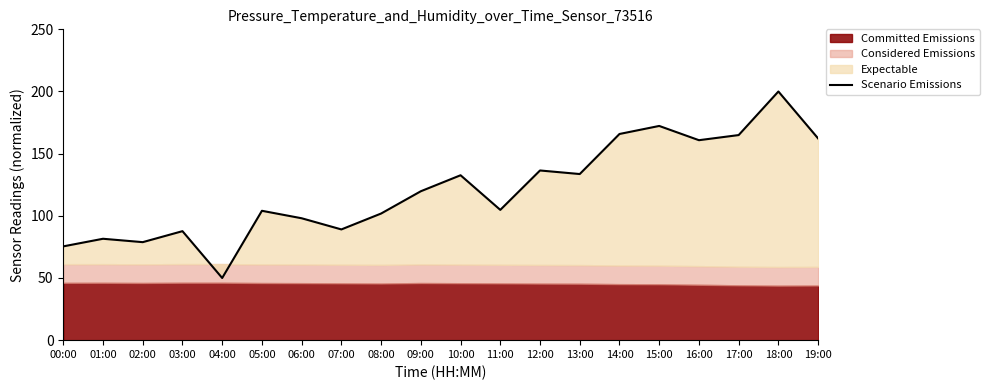

List the labels in order of value, smallest first.

04:00, 00:00, 02:00, 01:00, 03:00, 07:00, 06:00, 08:00, 05:00, 11:00, 09:00, 10:00, 13:00, 12:00, 16:00, 19:00, 17:00, 14:00, 15:00, 18:00